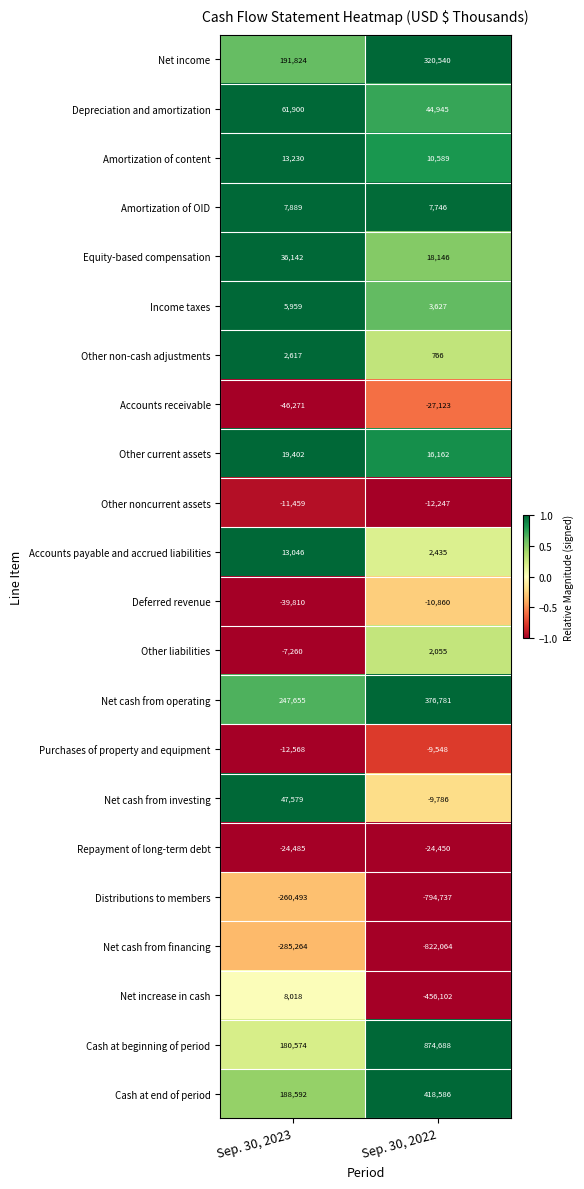

How many distinct data groups are displayed?

22